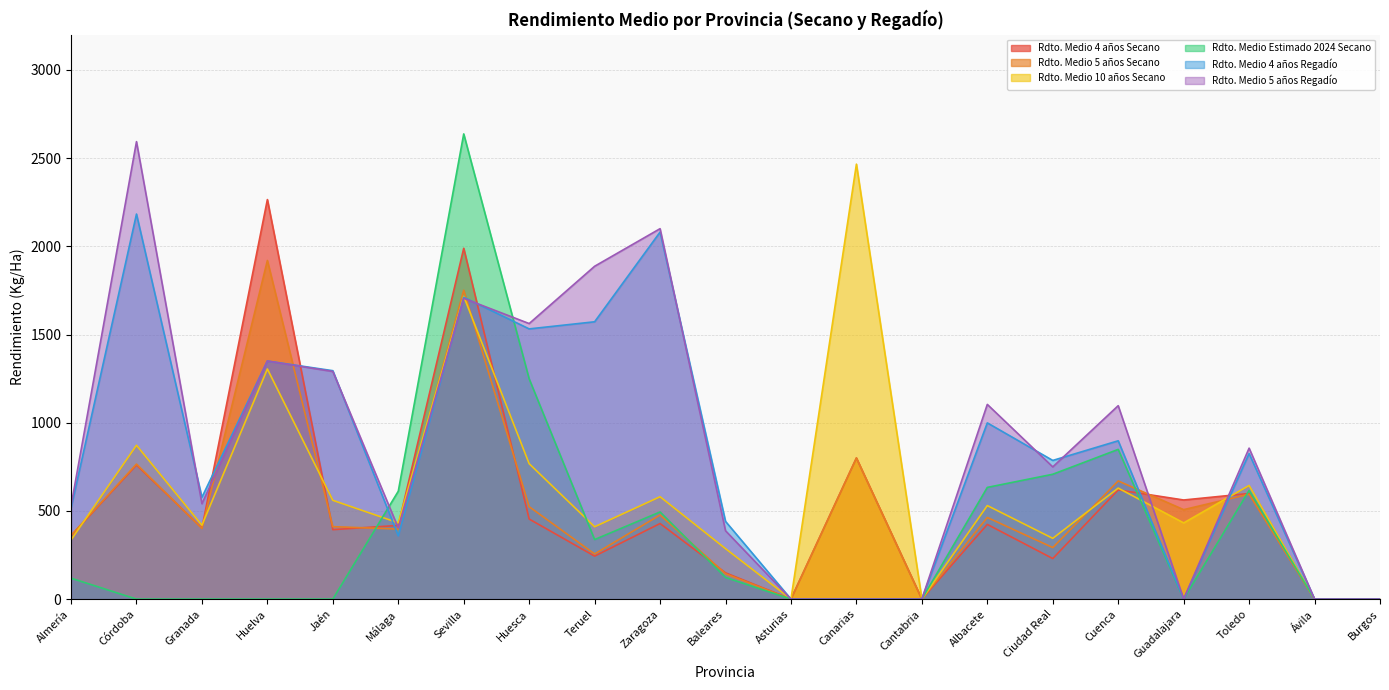

The Rdto. Medio Estimado 2024 Secano series shows 337.8 at Teruel. True or false?

True